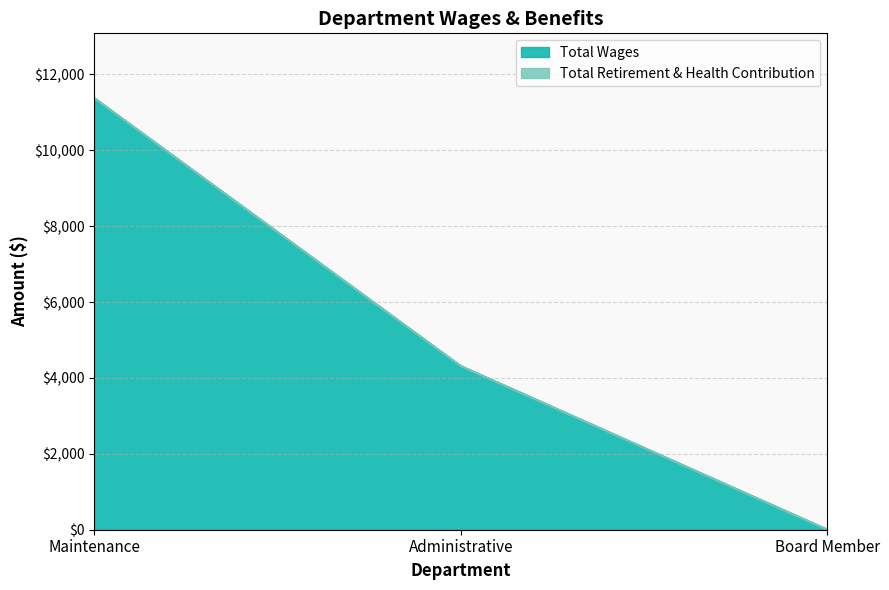

Does the chart have visible grid lines?

Yes